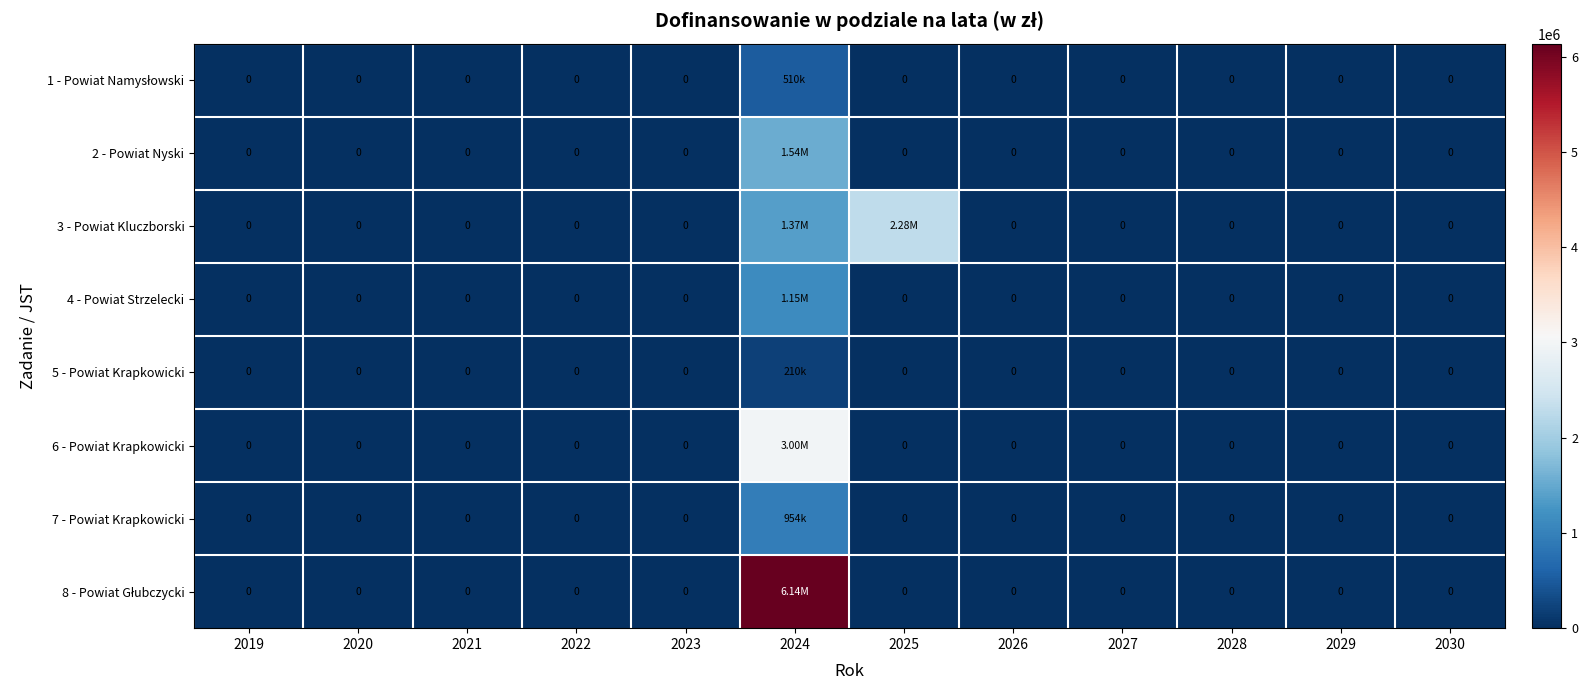

Which series has the largest total across all categories?

8 - Powiat Głubczycki